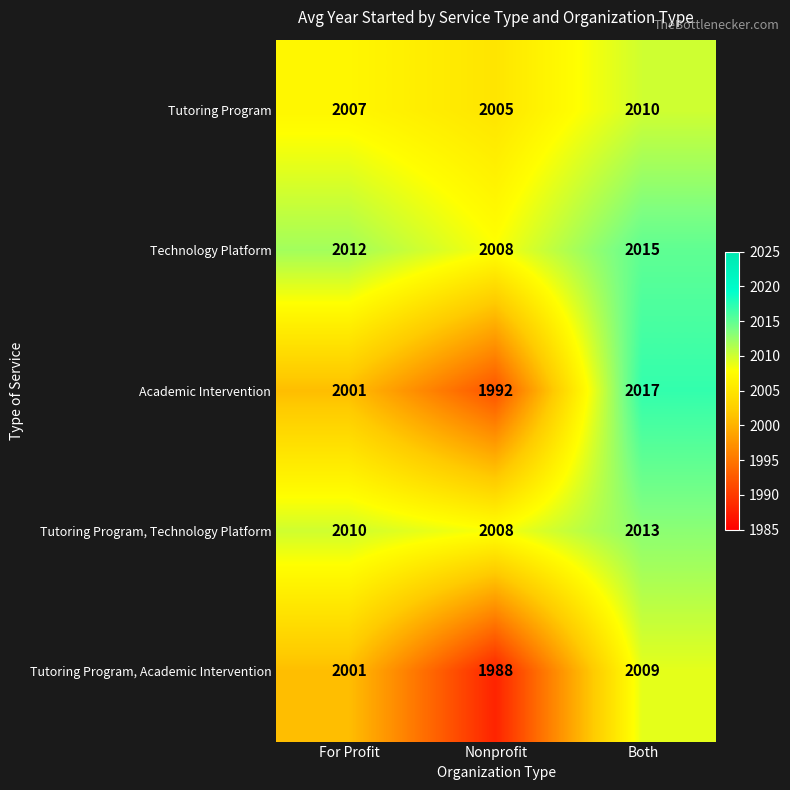

At which category does the chart reach its peak across all series?

Both